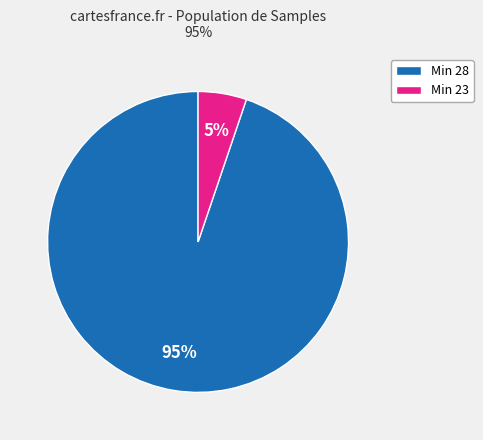

To the nearest percent, what is the difference between the largest and smallest slice percentages?

90%